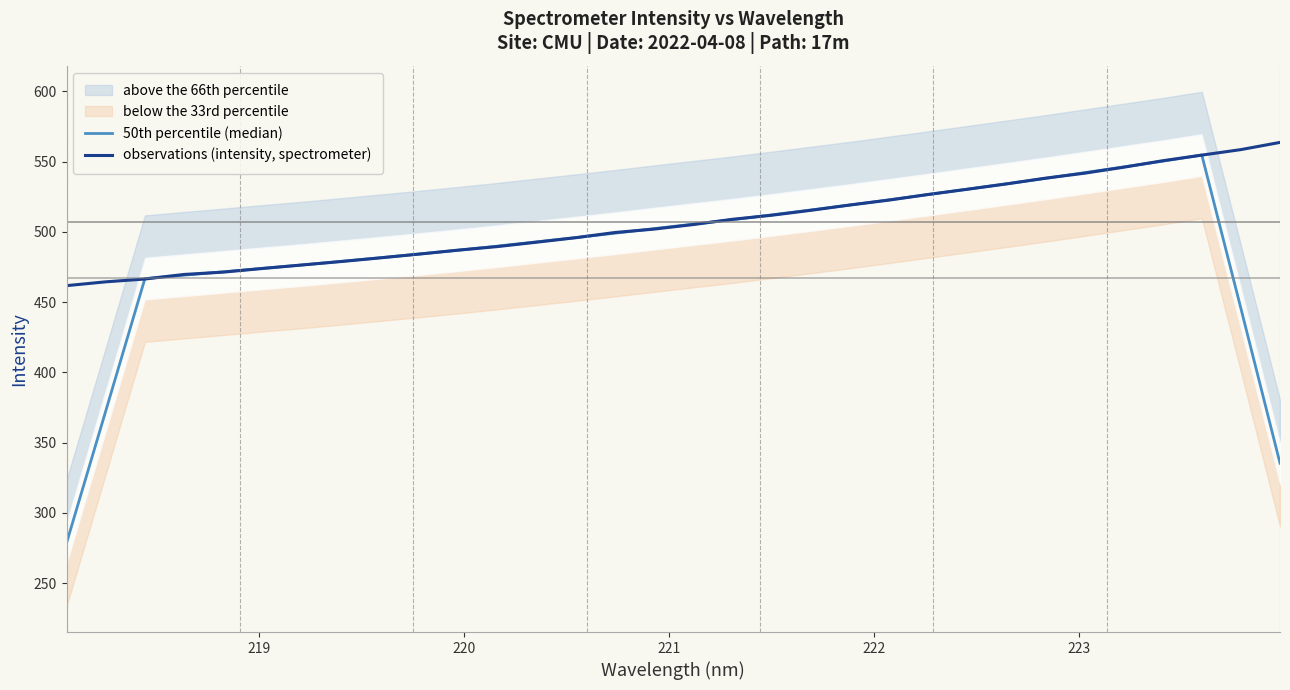

Is it true that 50th percentile (median) equals 697.1 at 23?

False